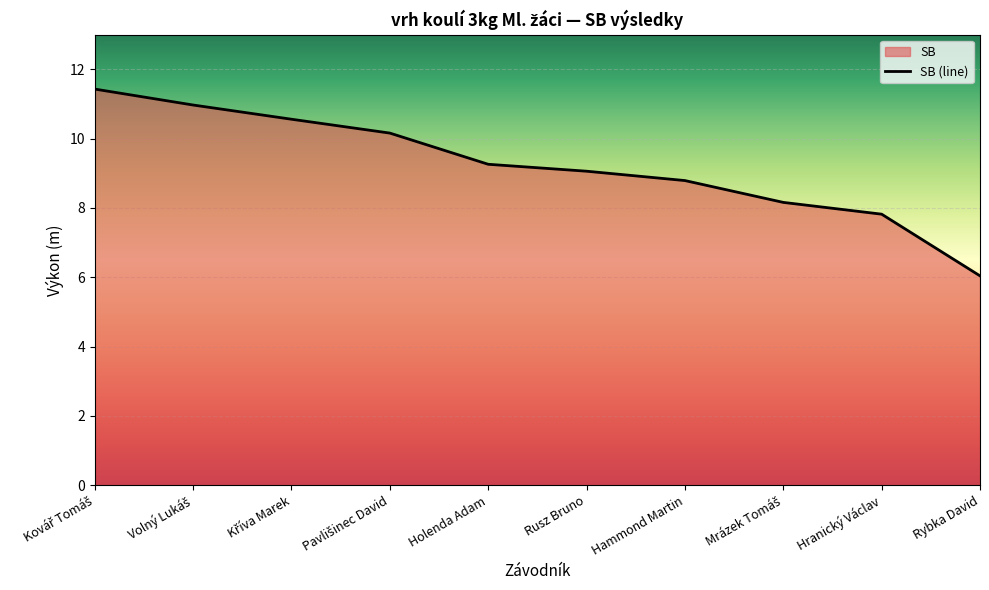

How many data points are less than 9?

4